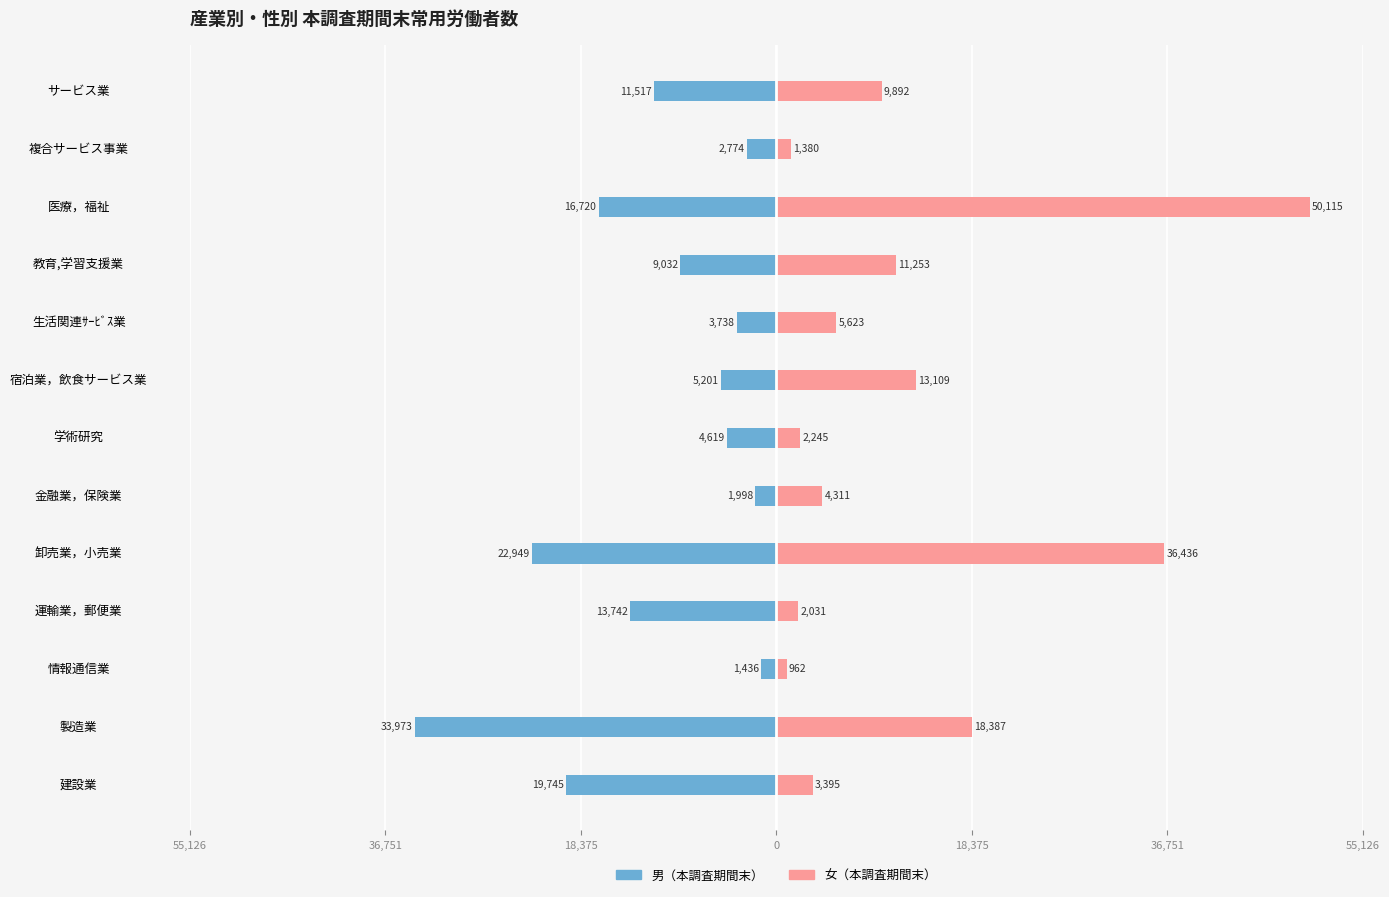

Which series has the largest total across all categories?

女（本調査期間末）